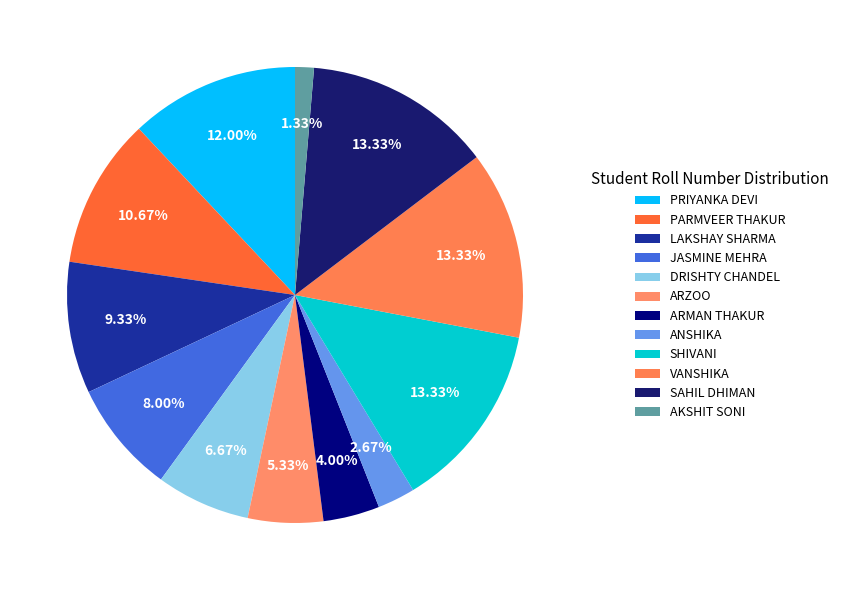

Is it true that SAHIL DHIMAN is 6% of the pie?

False